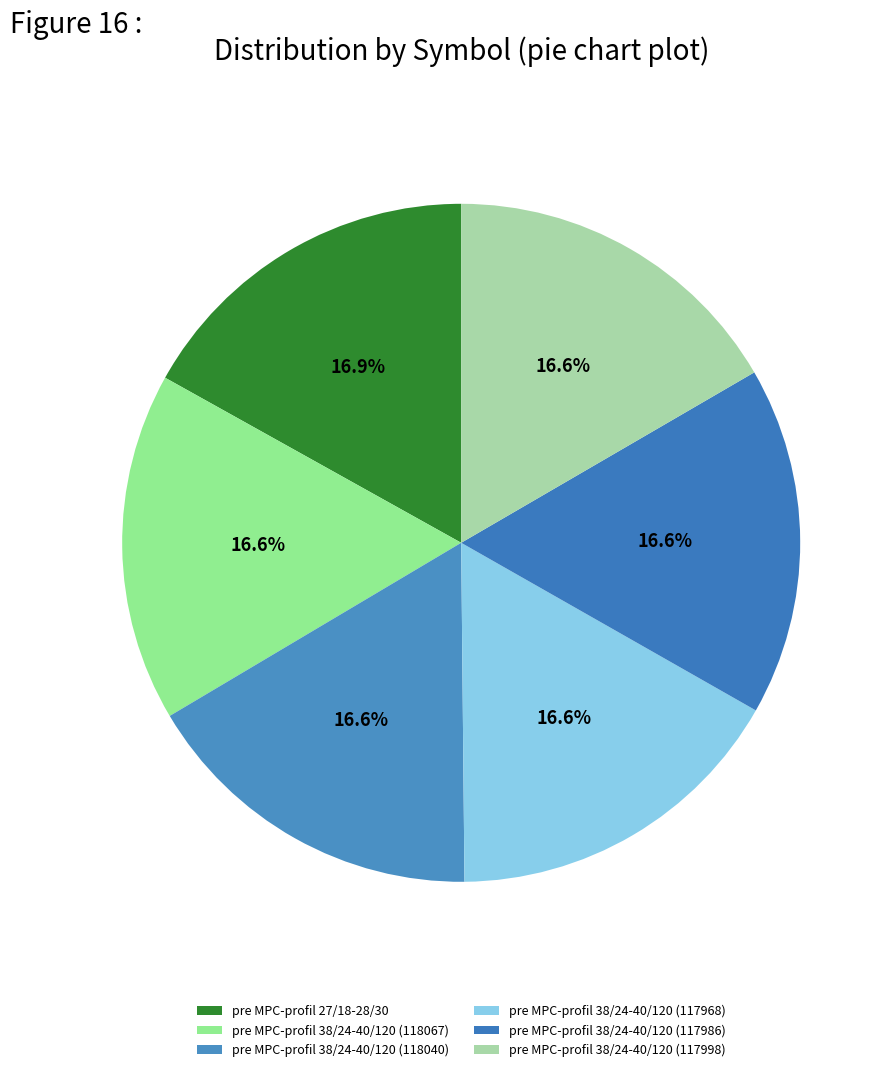

Does pre MPC-profil 38/24-40/120 (118040) account for over 50% of the chart?

No